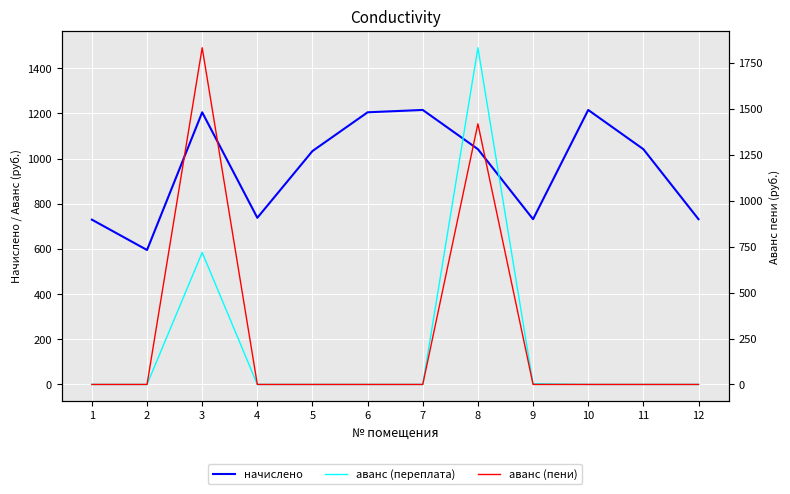

True or false: аванс (пени) has more than 0 points higher than both neighbors.

True